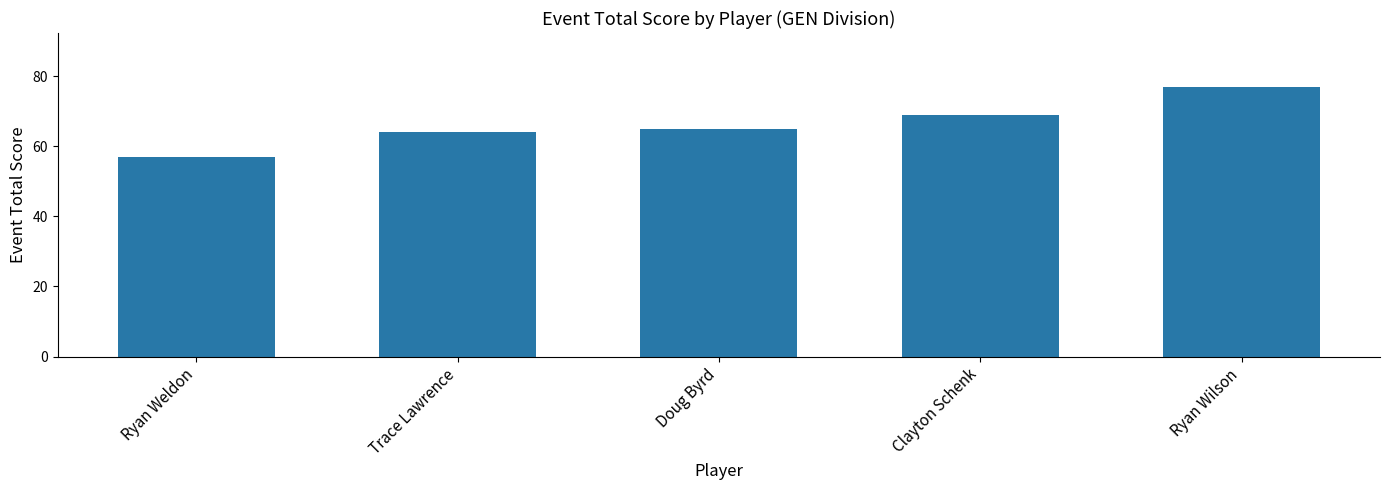

Rank the categories by value from lowest to highest.

Ryan Weldon, Trace Lawrence, Doug Byrd, Clayton Schenk, Ryan Wilson